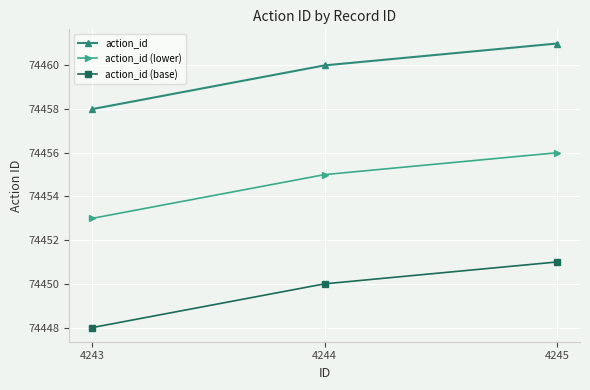

Which category has the highest value across all series?

4245